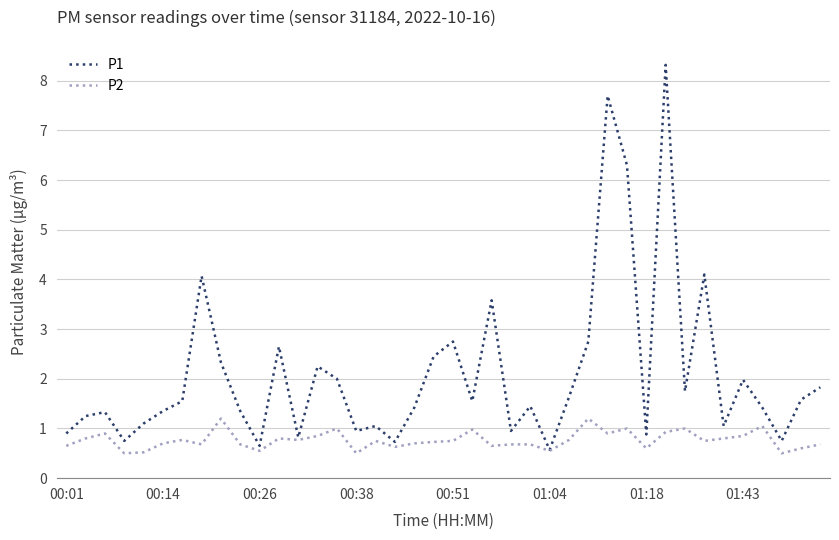

What is the lowest value of the P2 series?

0.5